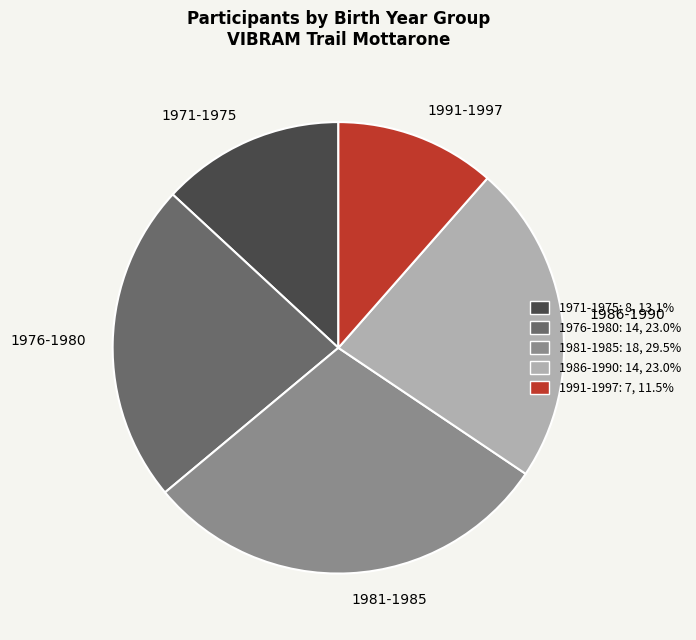

Is there a majority slice in this chart?

No